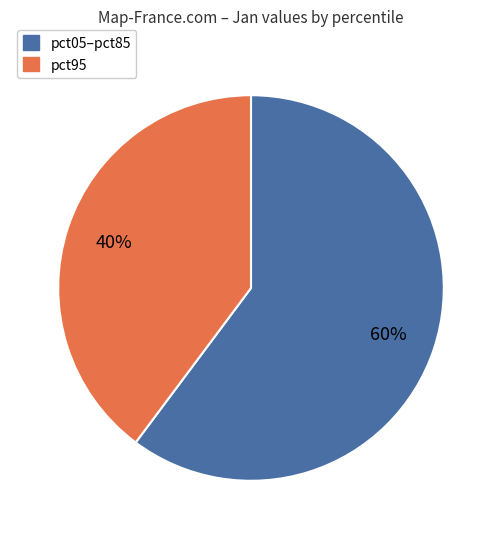

To the nearest percent, what is the difference between the largest and smallest slice percentages?

20%